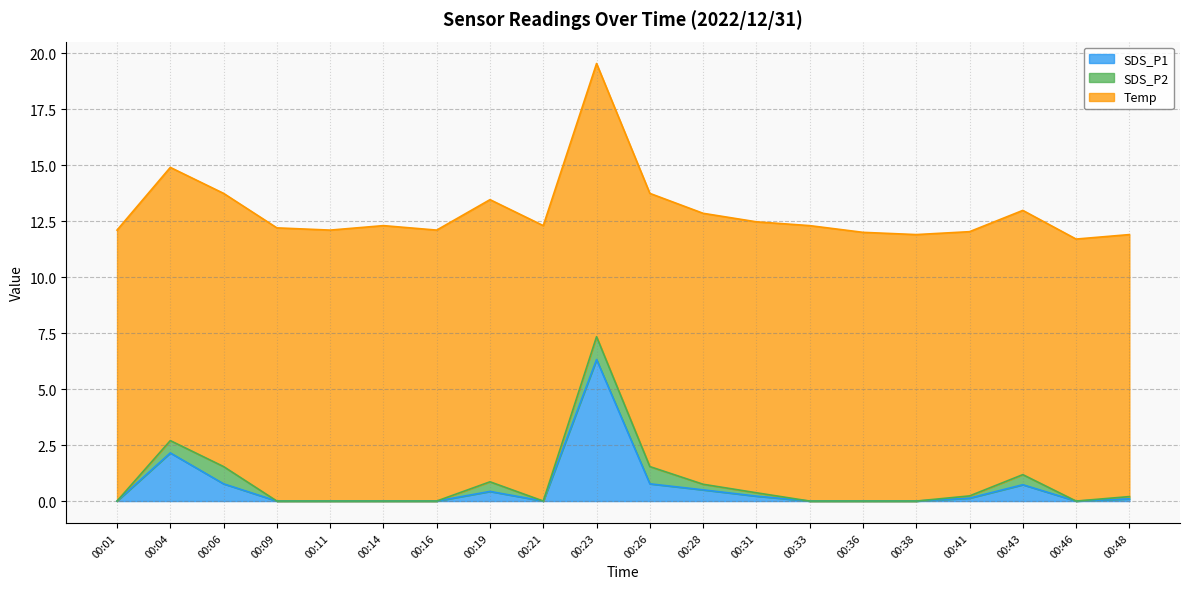

What is the total value across all series at 00:31?

12.5